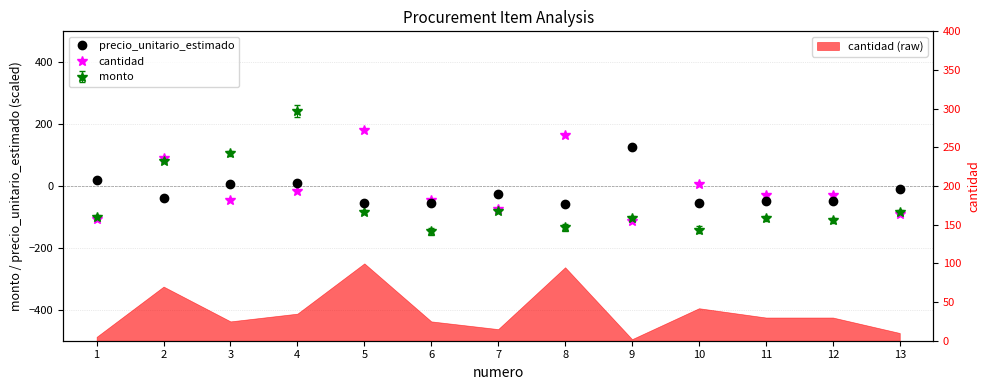

At which label does precio_unitario_estimado reach its peak?

9